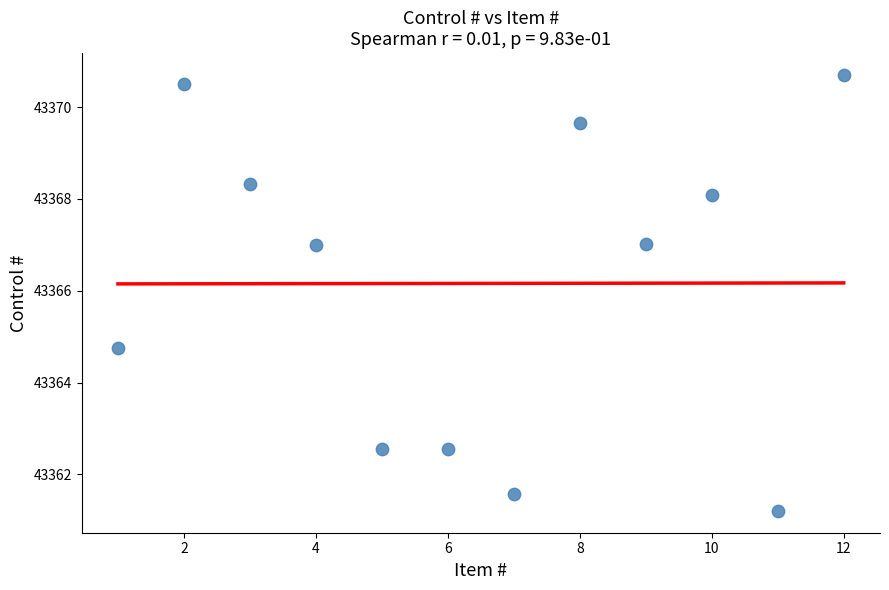

What is the range of X values (max minus min)?

11.0